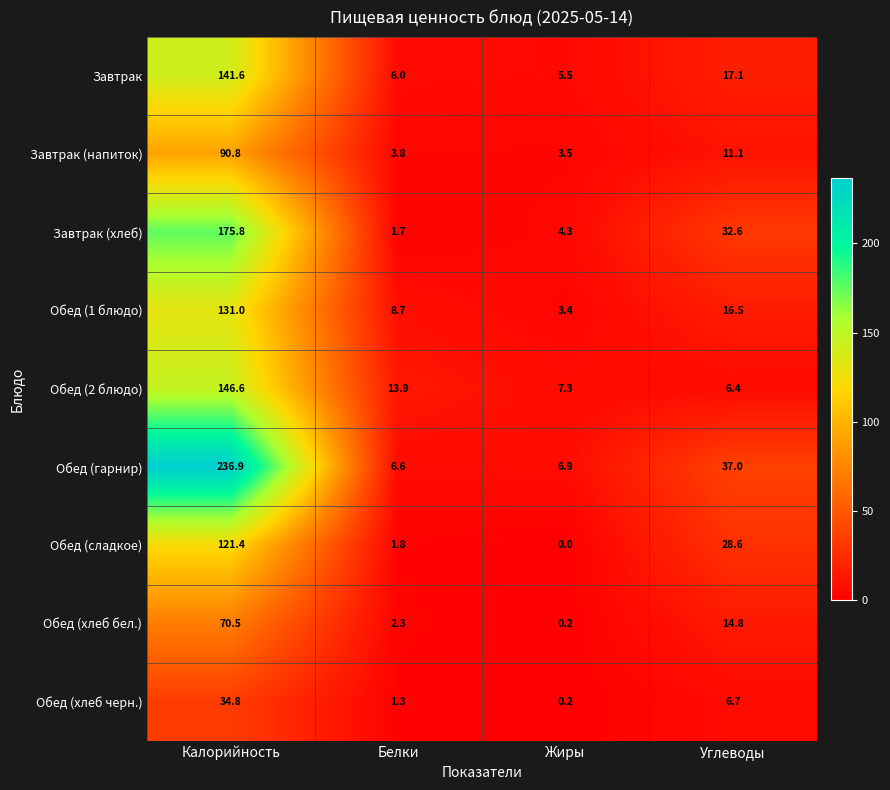

How many data points in Обед (хлеб черн.) are less than 6?

2